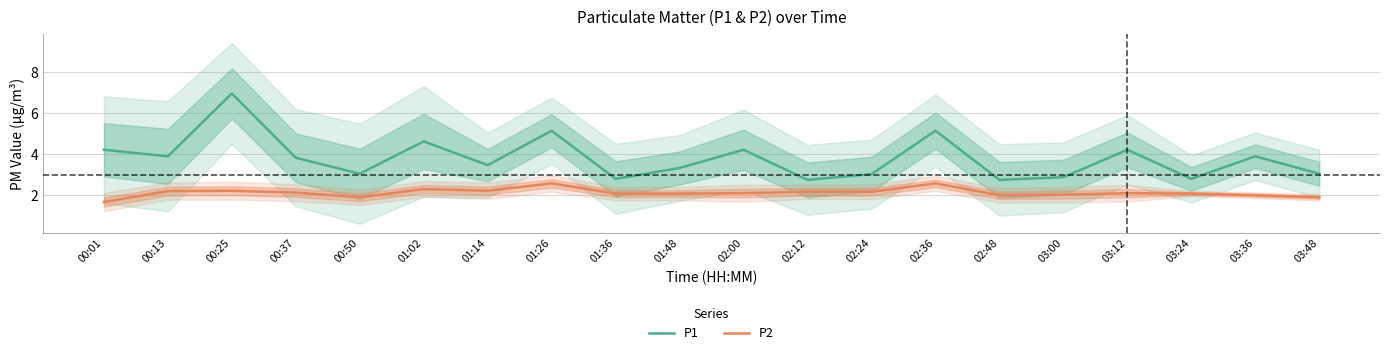

At how many categories does at least one series exceed 3?

15